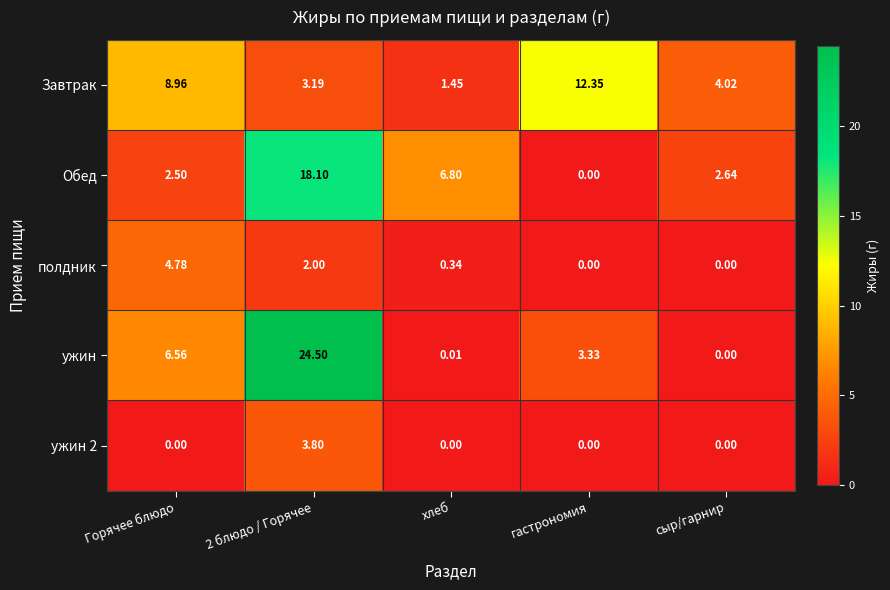

Where is Завтрак nearest to the value 6?

сыр/гарнир